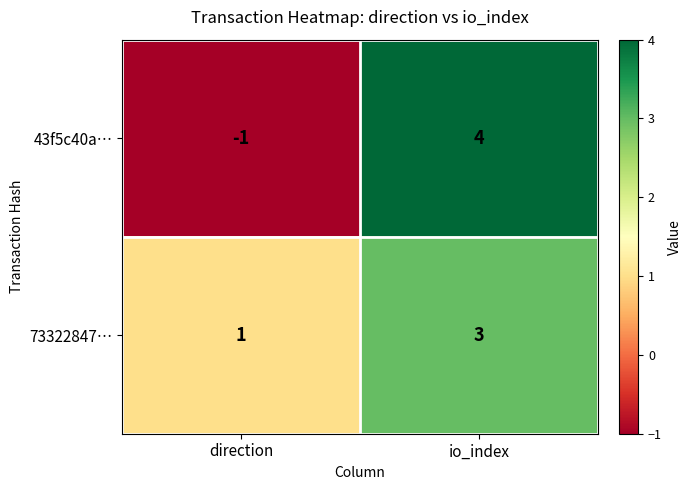

At which category is the sum across all series the highest?

io_index